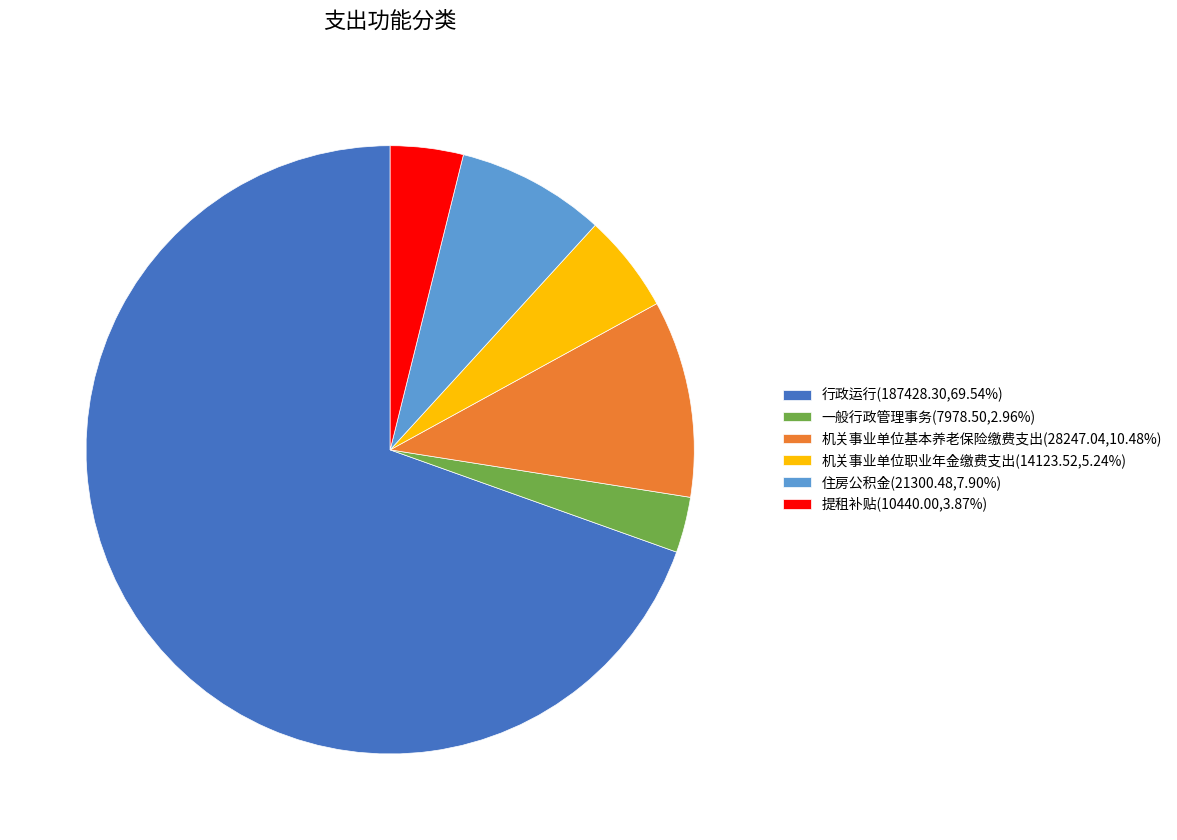

Is there a majority slice in this chart?

Yes